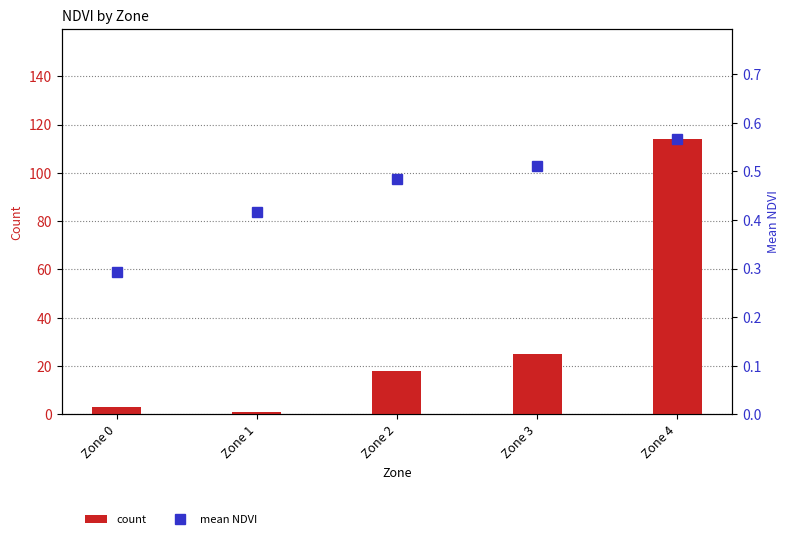

List the series in order of their overall mean, highest first.

count, mean NDVI